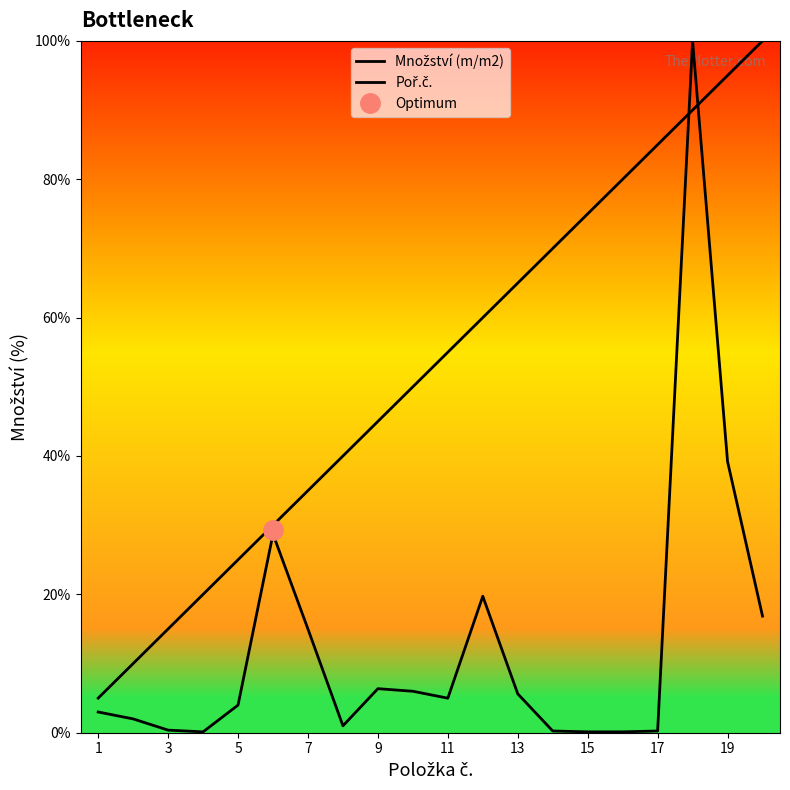

Reading left to right, list all the values displayed in this chart.

Množství (m/m2): 3.0	2.0	0.4	0.1	4.0	28.7	15.0	1.0	6.4	6.0	5.0	19.7	5.6	0.2	0.1	0.1	0.2	100.0	39.2	16.9
Poř.č.: 5.0	10.0	15.0	20.0	25.0	30.0	35.0	40.0	45.0	50.0	55.0	60.0	65.0	70.0	75.0	80.0	85.0	90.0	95.0	100.0